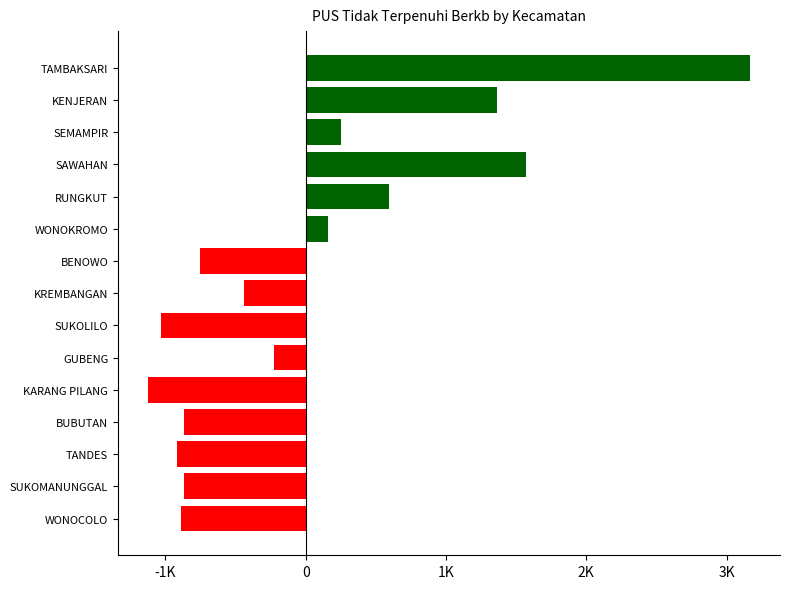

What is the difference between the maximum and minimum values?

4289.0